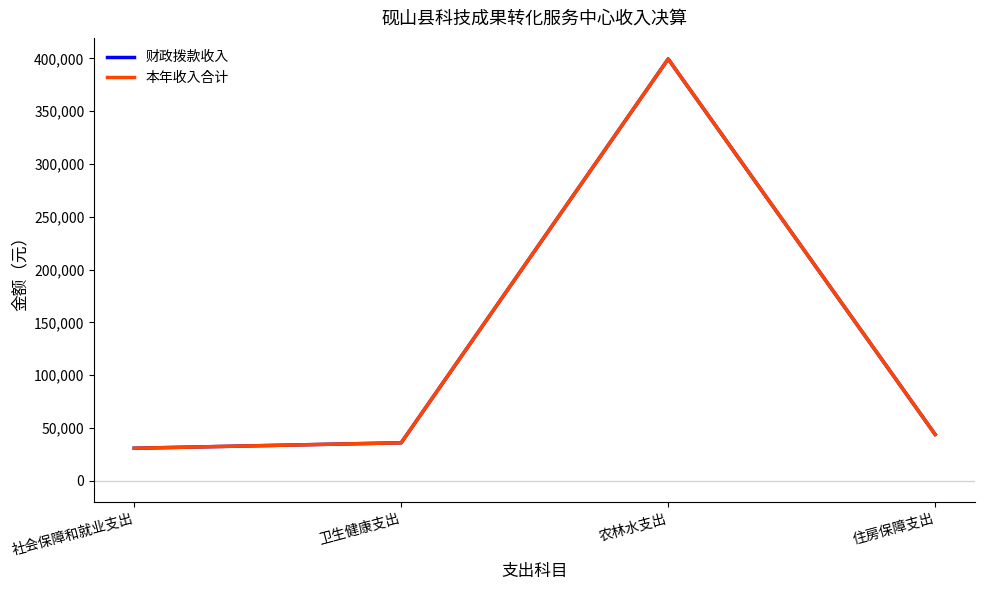

True or false: 财政拨款收入 and 本年收入合计 intersect in this chart.

False